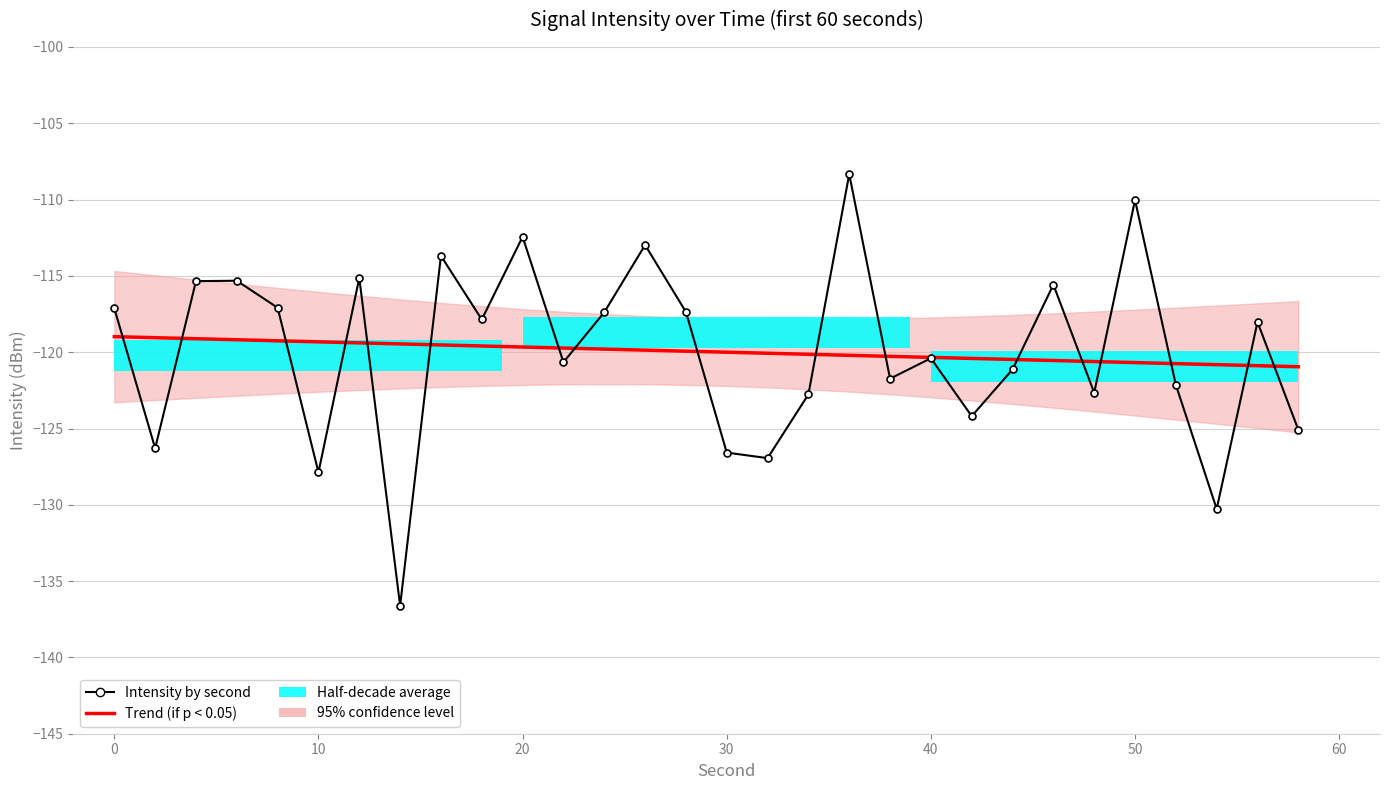

Are the bars horizontal?

Yes